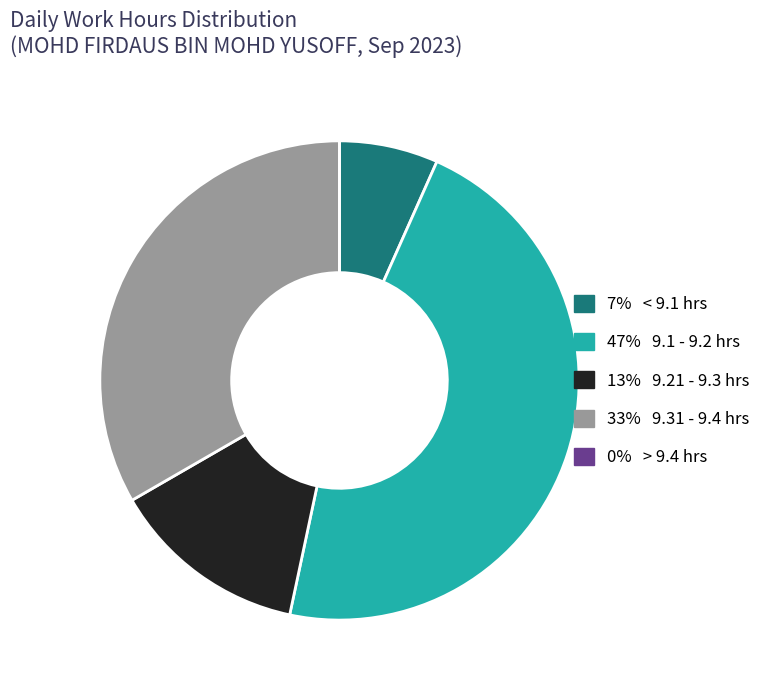

Does any single category account for the majority?

No